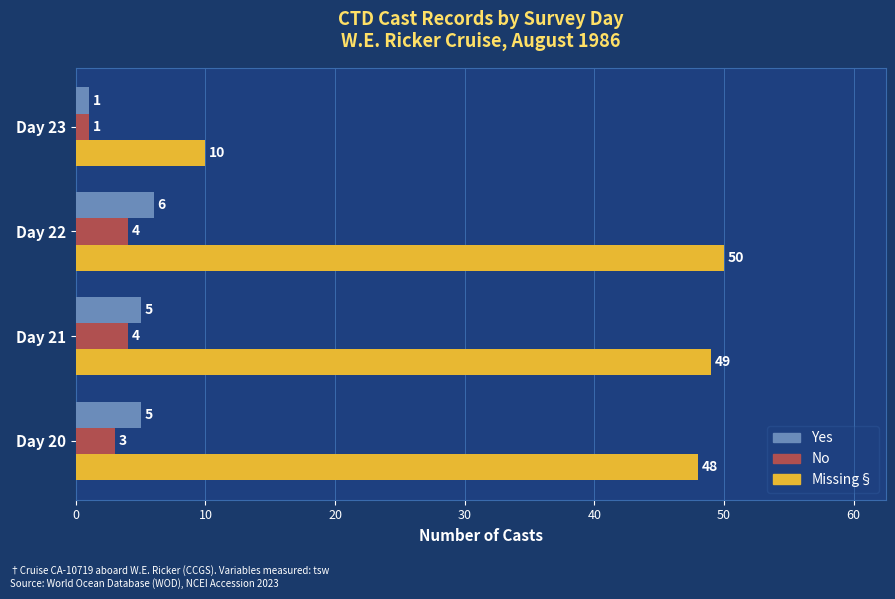

Which series has the largest total across all categories?

Missing§